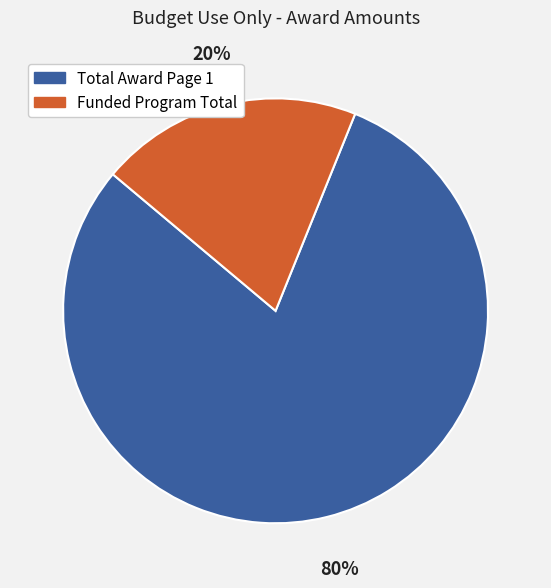

How many slices are in this pie chart?

2